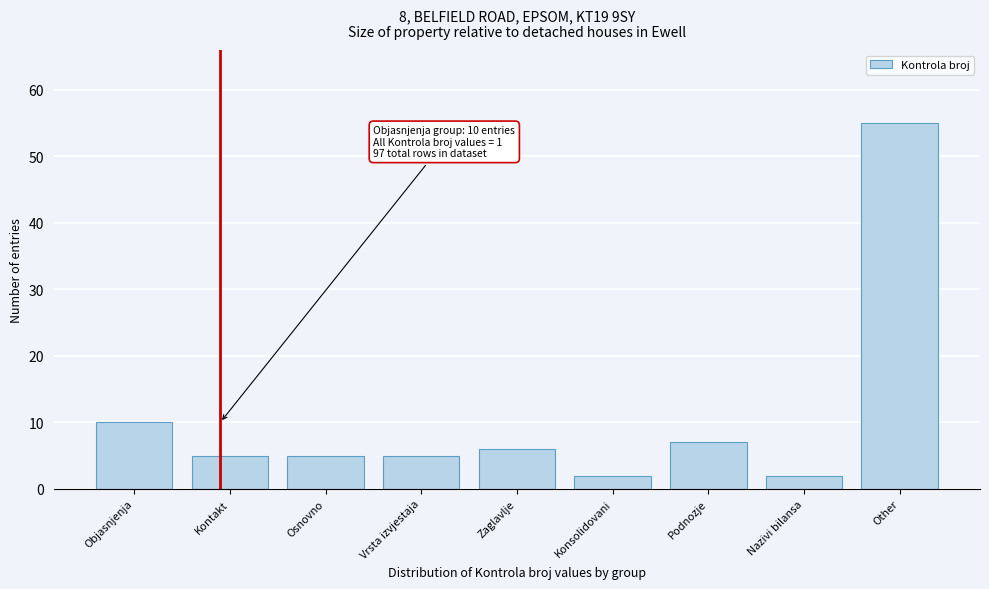

Reading left to right, transcribe all the data shown in this chart.

10	5	5	5	6	2	7	2	55